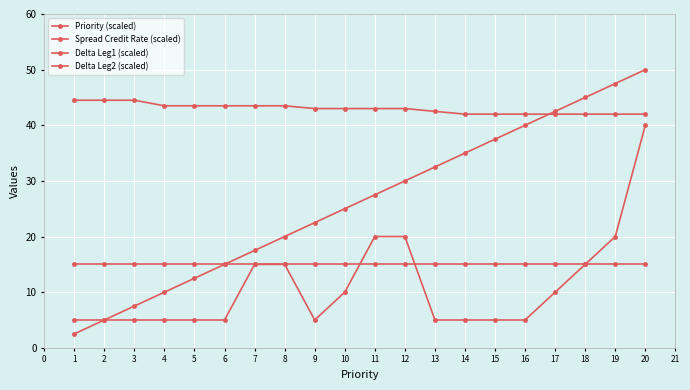

How many lines are shown in the chart?

4